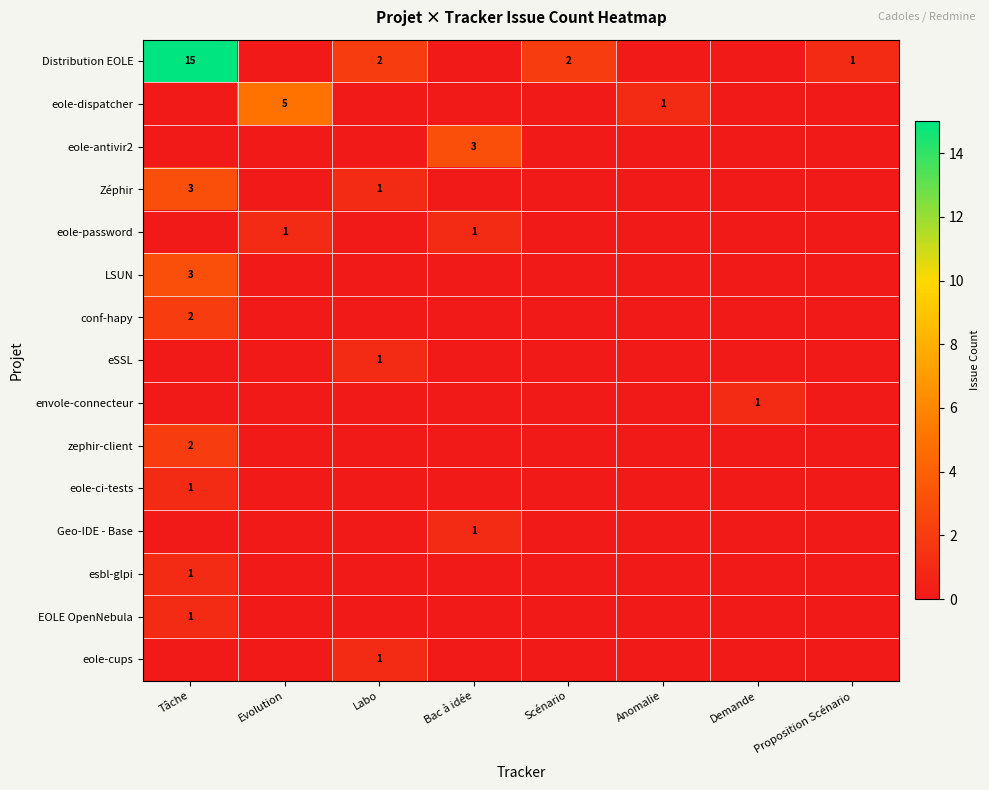

Is it true that EOLE OpenNebula equals 1 at Tâche?

True